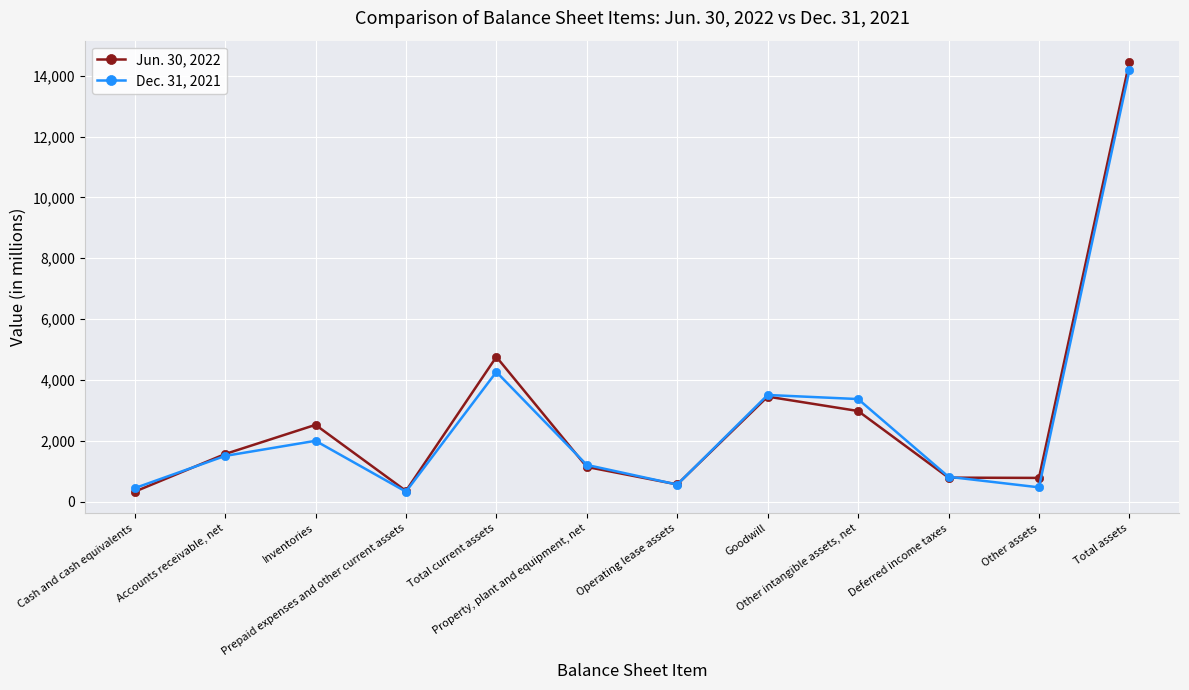

The value of Jun. 30, 2022 at Other intangible assets, net is 1487. True or false?

False